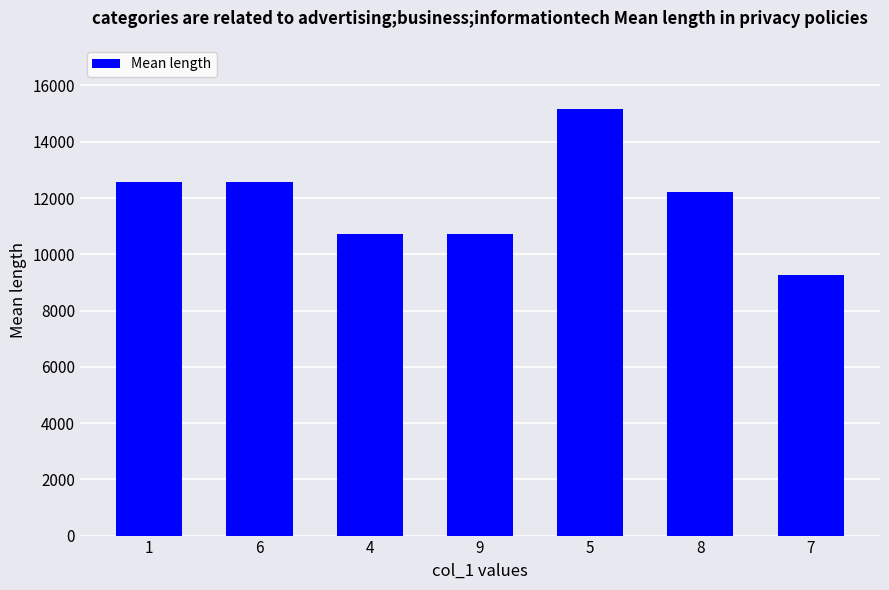

Reading left to right, extract all data points from this chart.

12580	12580	10730	10730	15170	12210	9250